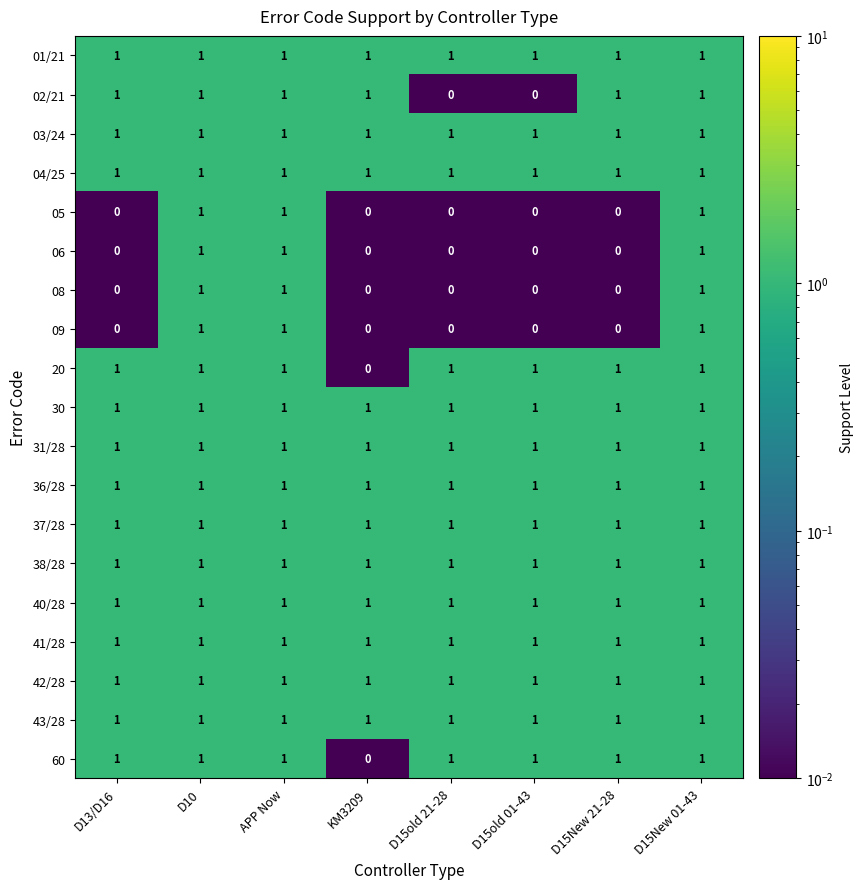

What is the sum of all 42/28 values?

8